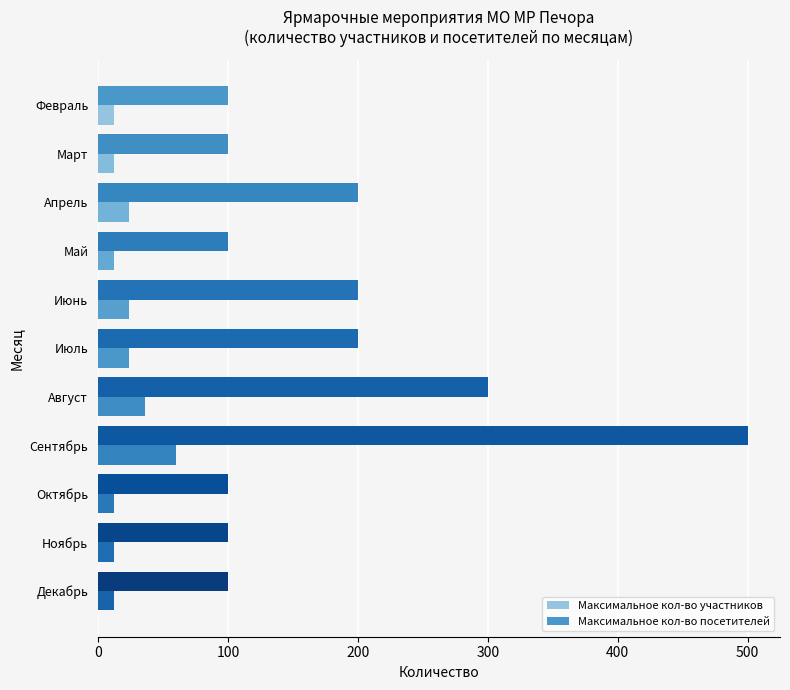

What position from the right is Октябрь?

3